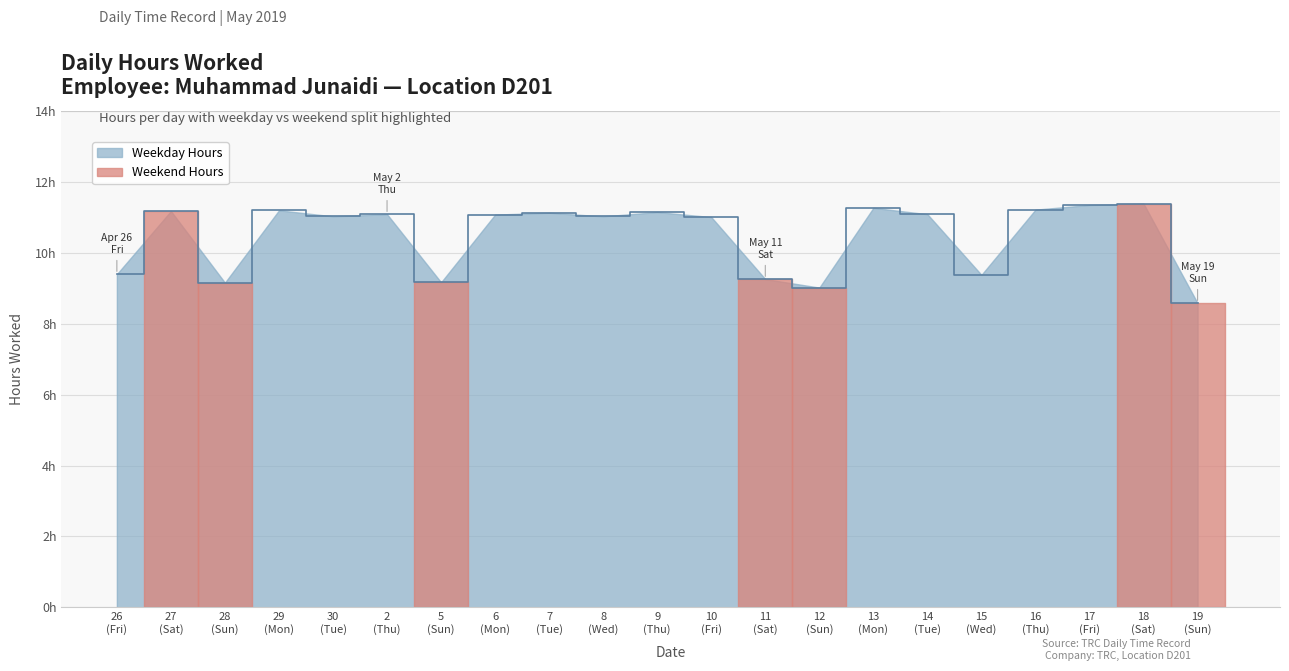

Where is the first local maximum?

27
(Sat)